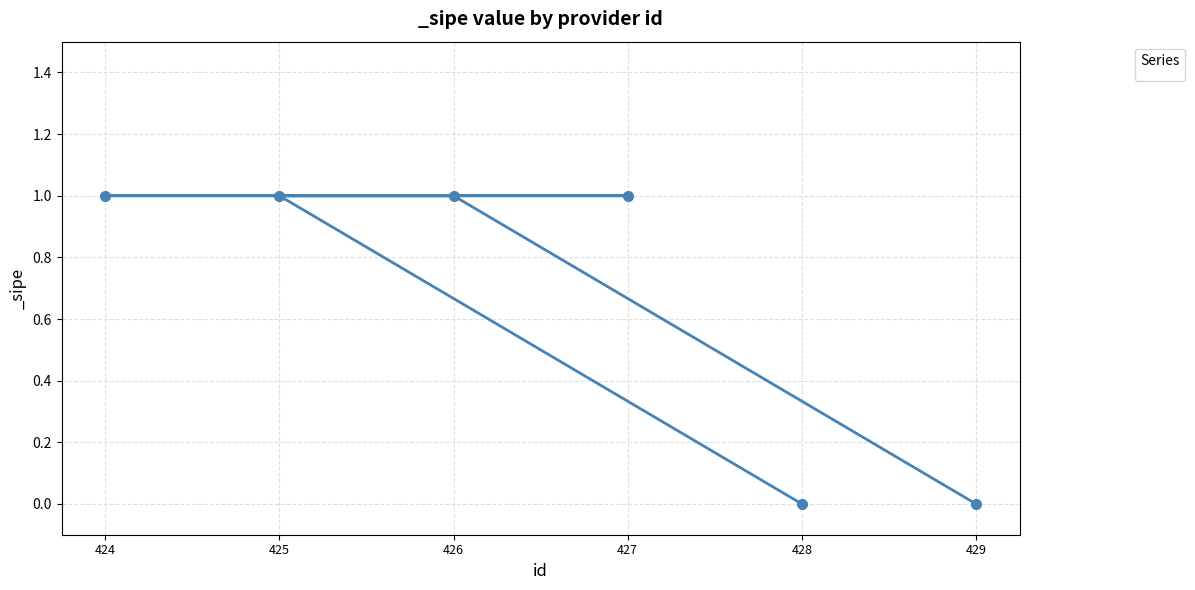

The value at 424 is 1. True or false?

True